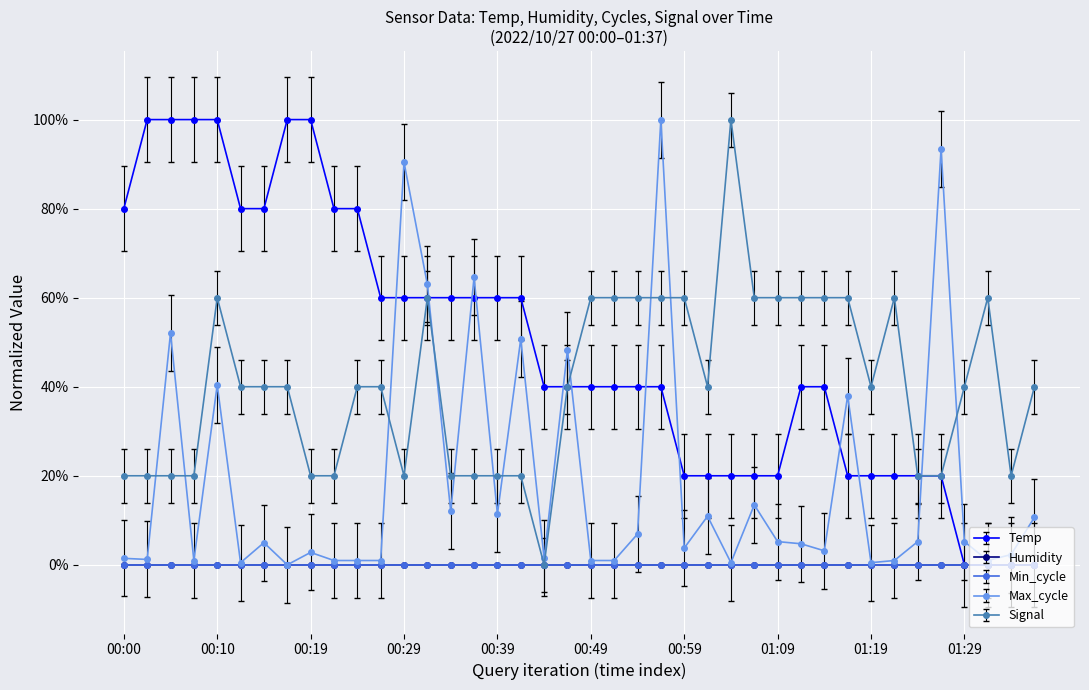

Which series has the largest range (max minus min)?

Temp